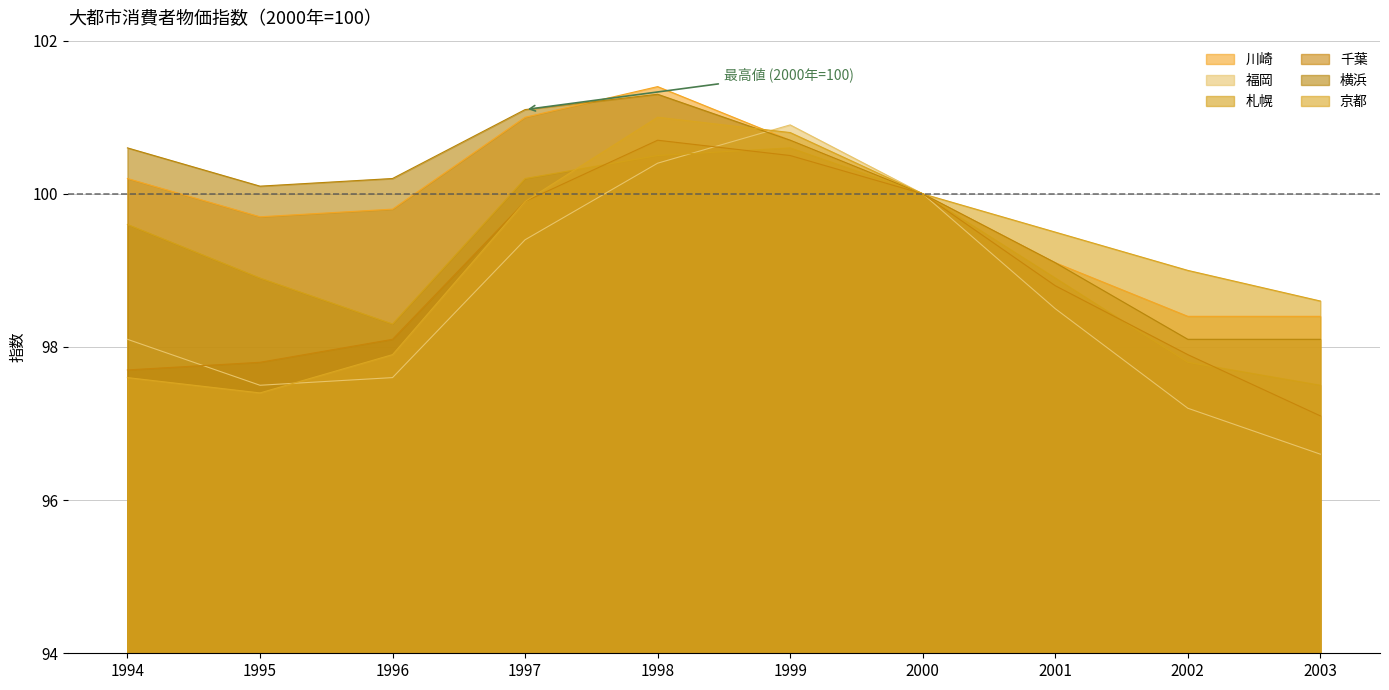

Reading left to right, extract all data points from this chart.

川崎: 1994=6.2	1995=5.7	1996=5.8	1997=7.0	1998=7.4	1999=6.7	2000=6.0	2001=5.1	2002=4.4	2003=4.4
福岡: 1994=4.1	1995=3.5	1996=3.6	1997=5.4	1998=6.4	1999=6.9	2000=6.0	2001=4.5	2002=3.2	2003=2.6
札幌: 1994=5.6	1995=4.9	1996=4.3	1997=6.2	1998=6.5	1999=6.6	2000=6.0	2001=4.9	2002=3.8	2003=3.5
千葉: 1994=3.7	1995=3.8	1996=4.1	1997=5.9	1998=6.7	1999=6.5	2000=6.0	2001=4.8	2002=3.9	2003=3.1
横浜: 1994=6.6	1995=6.1	1996=6.2	1997=7.1	1998=7.3	1999=6.7	2000=6.0	2001=5.1	2002=4.1	2003=4.1
京都: 1994=3.6	1995=3.4	1996=3.9	1997=5.9	1998=7.0	1999=6.8	2000=6.0	2001=5.5	2002=5.0	2003=4.6